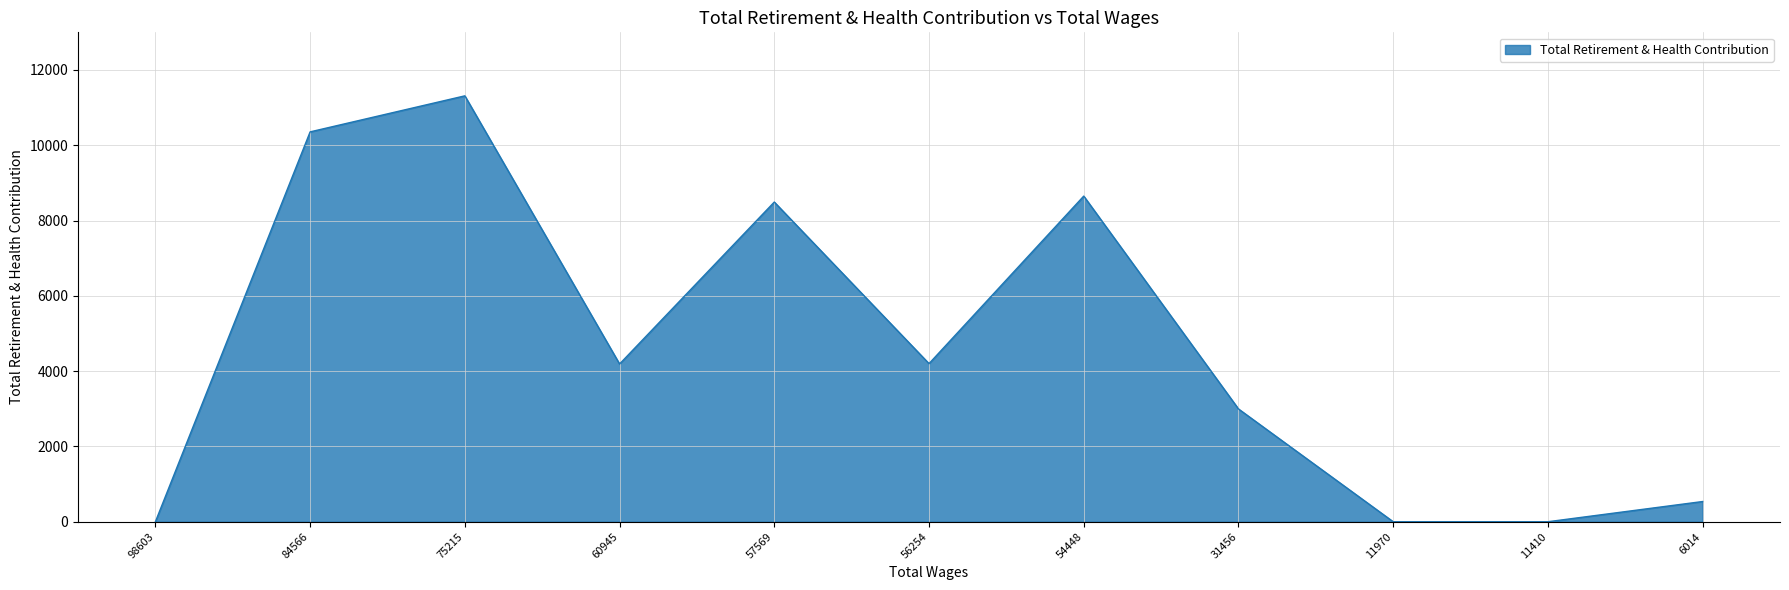

What is the change in value from 56254 to 6014?

-3663